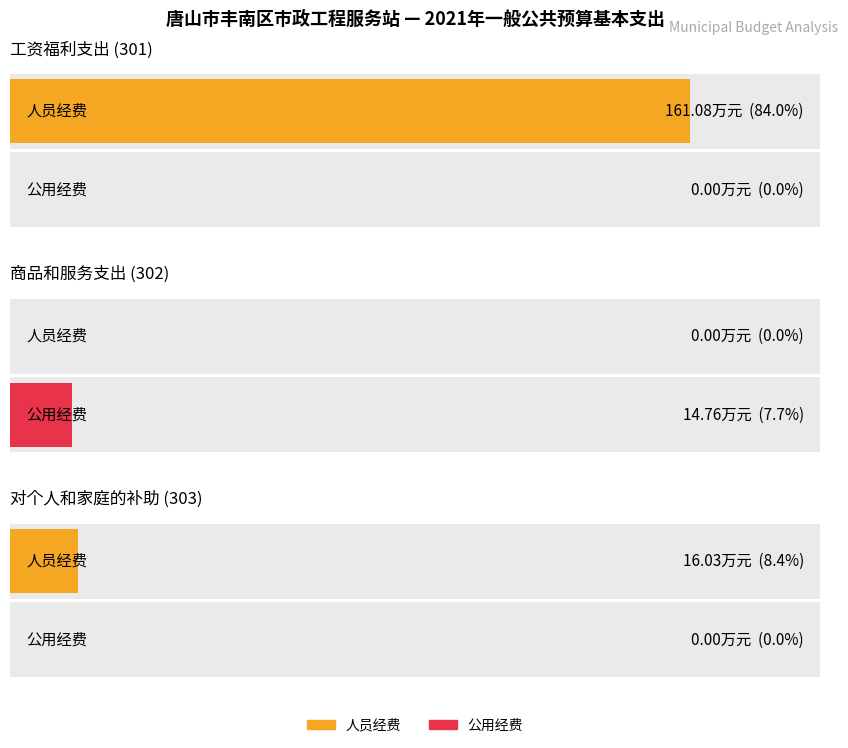

At which category is the sum across all series the highest?

工资福利支出